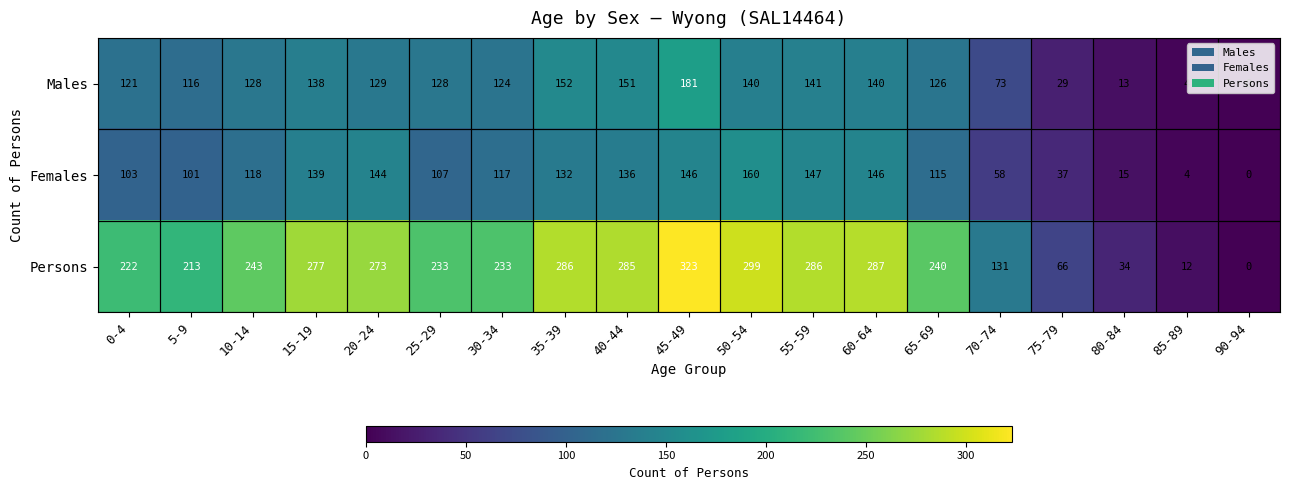

Where does the Persons series first go above 240?

10-14